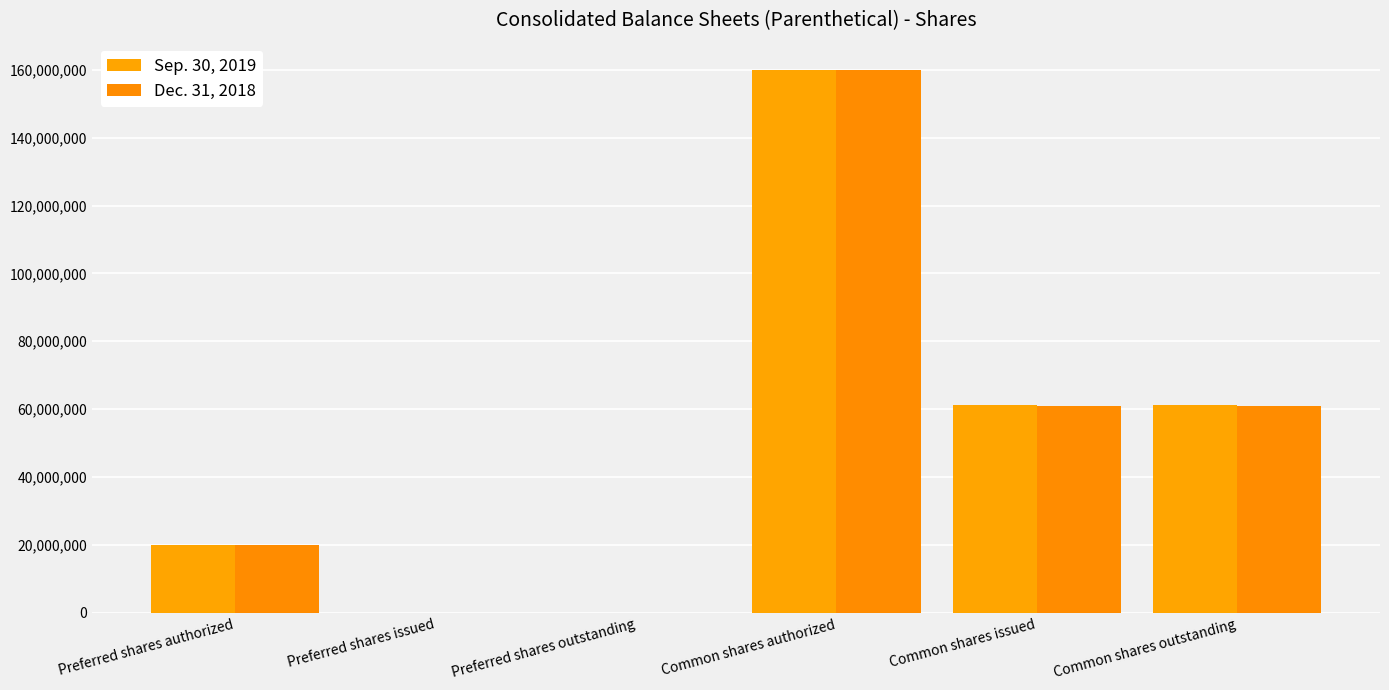

Is the value of Dec. 31, 2018 at Preferred shares authorized greater than the value of Sep. 30, 2019 at Common shares outstanding?

No